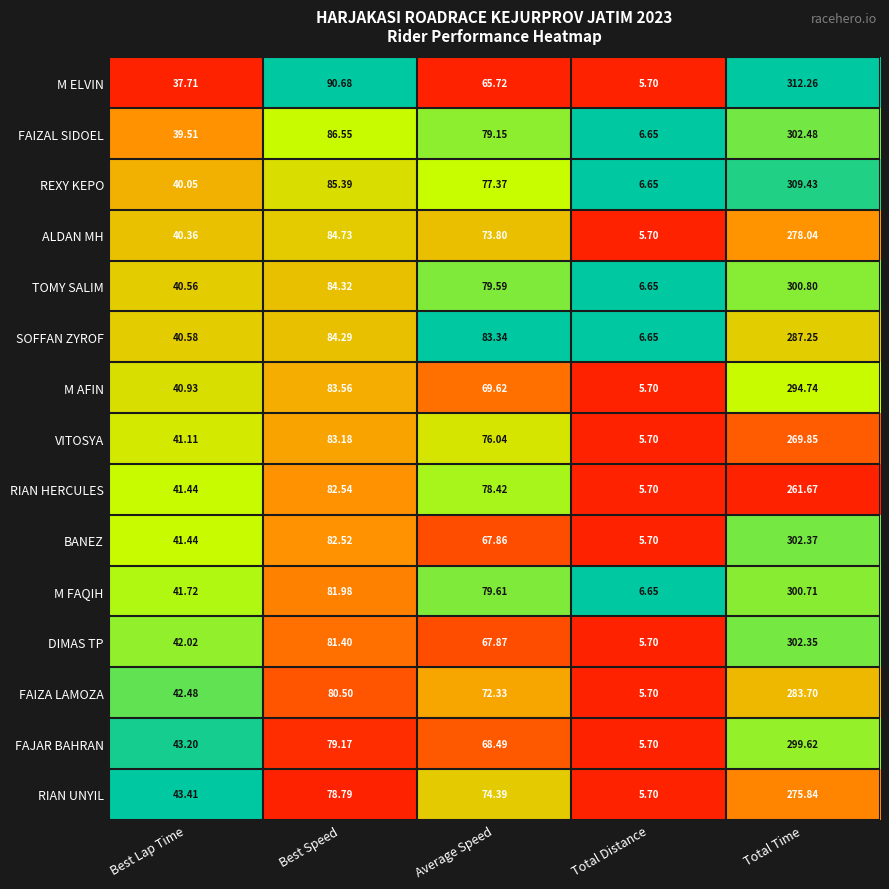

Which category has the highest value across all series?

Total Time